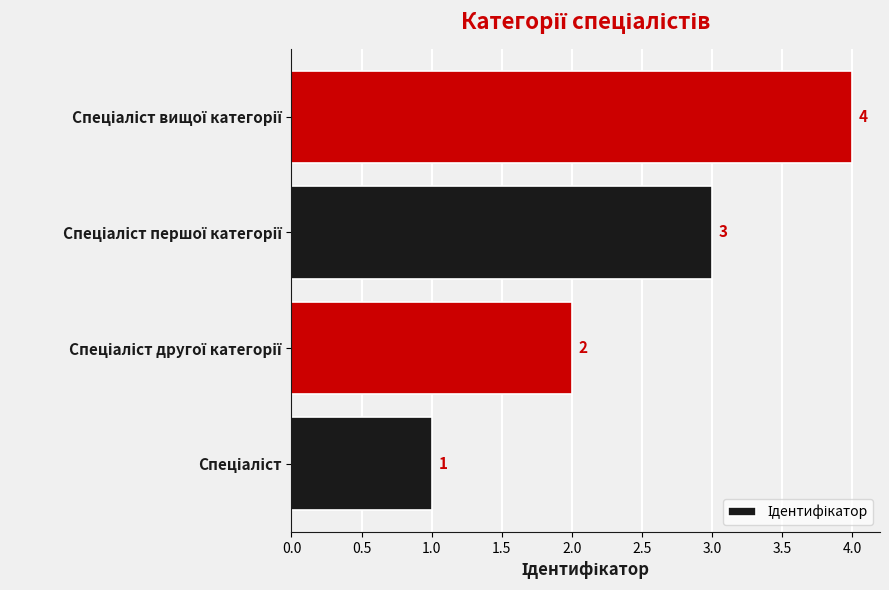

How many values are between 2 and 4?

3